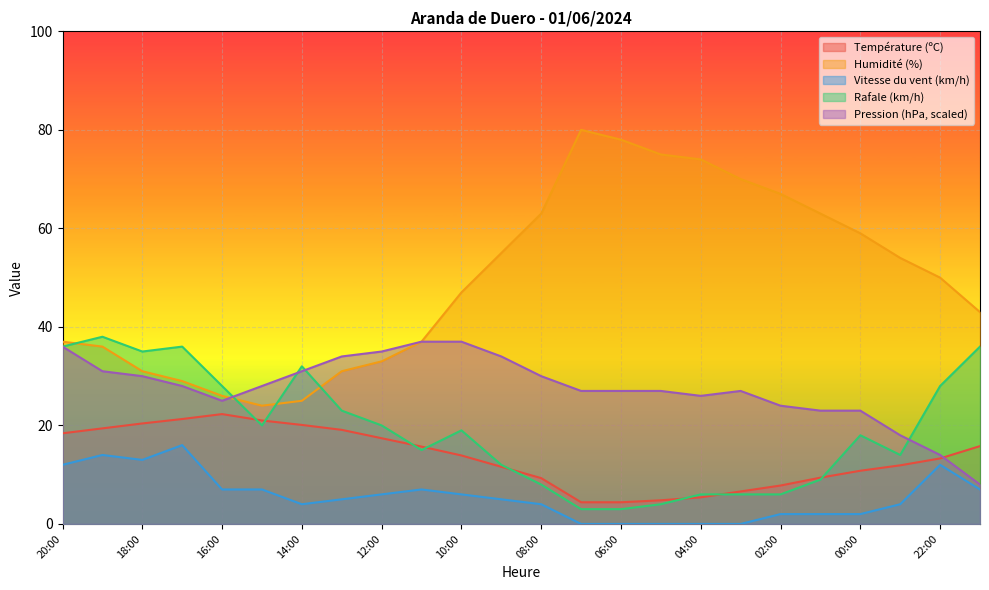

The Température (ºC) series shows 32.5 at 20:00. True or false?

False